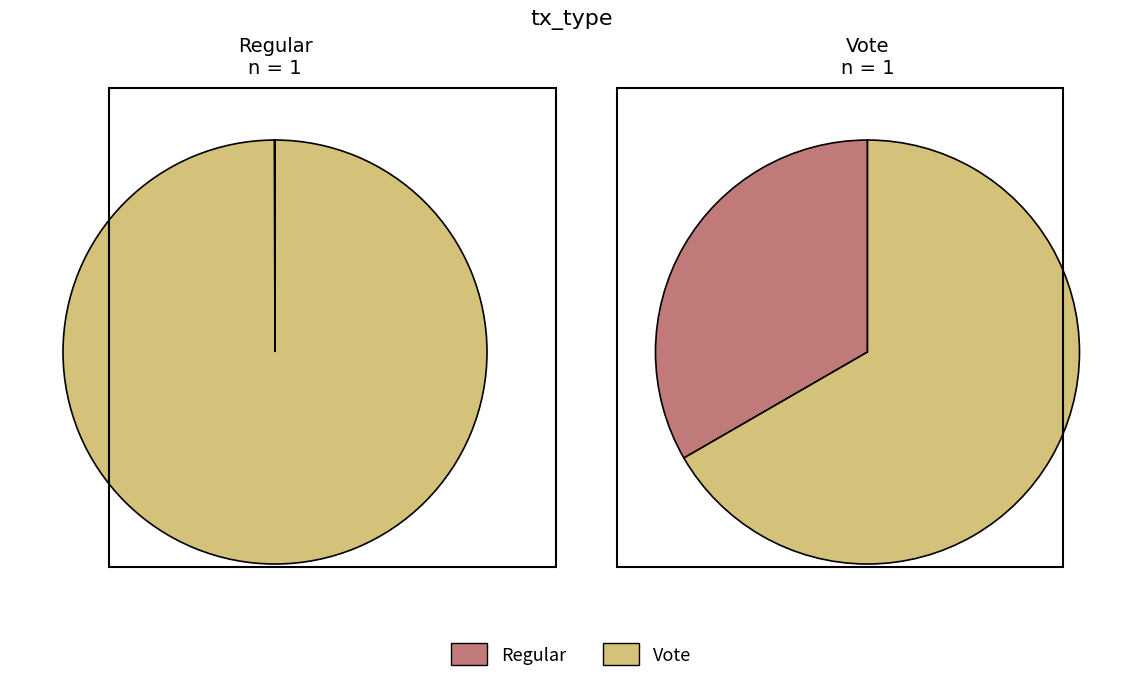

Do Vote and Regular together represent more than half of the pie?

Yes